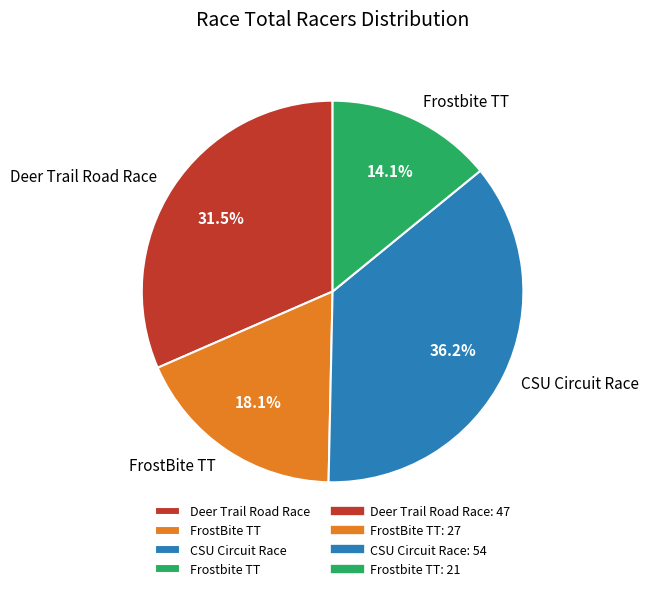

Approximately how many times larger is the value at Deer Trail Road Race compared to FrostBite TT?

1.7